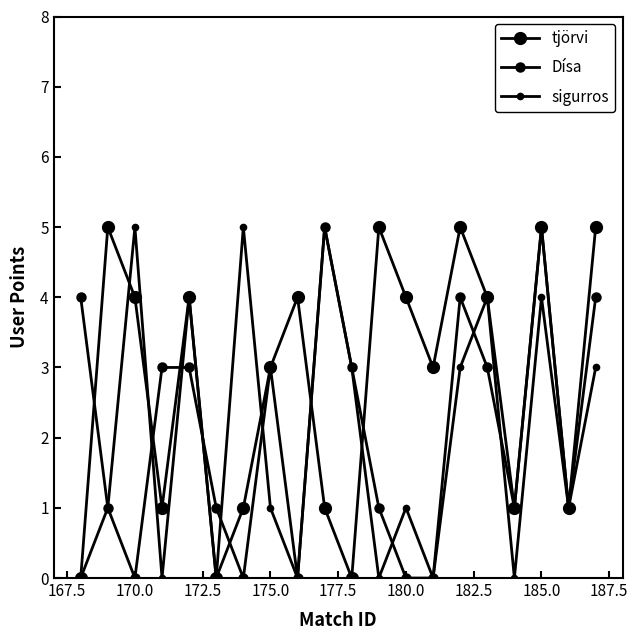

Is this an area chart (filled region under the line)?

No